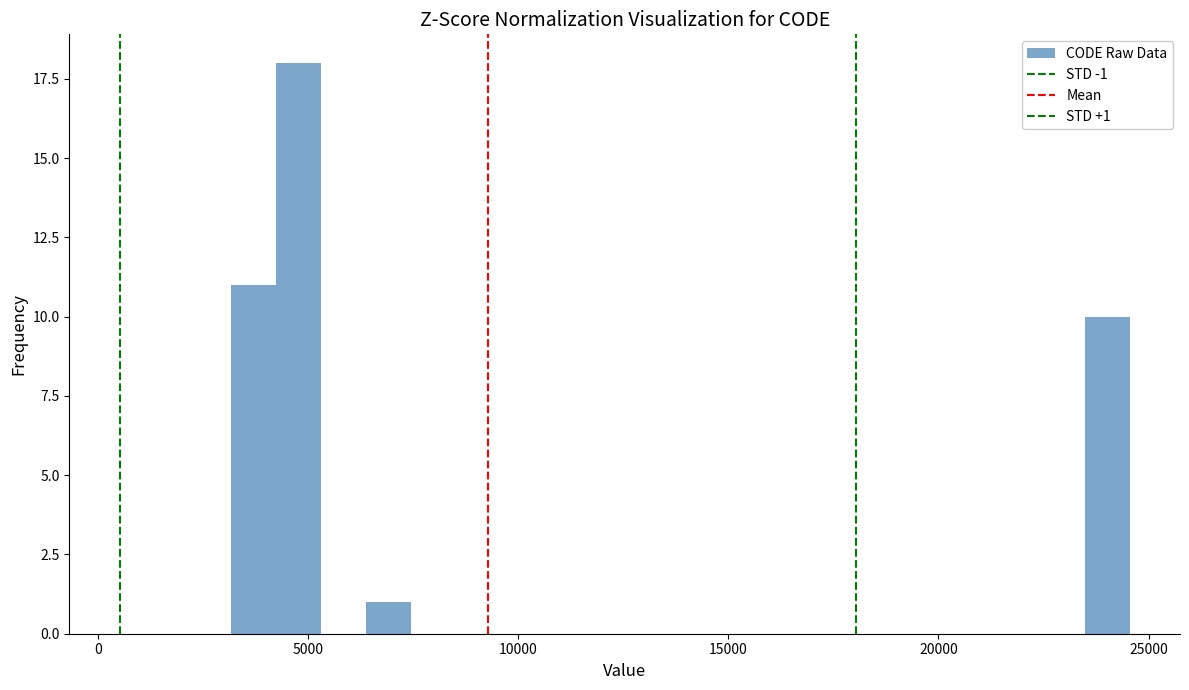

Read against the x-axis, roughly where is the centre of the tallest bar?

5000